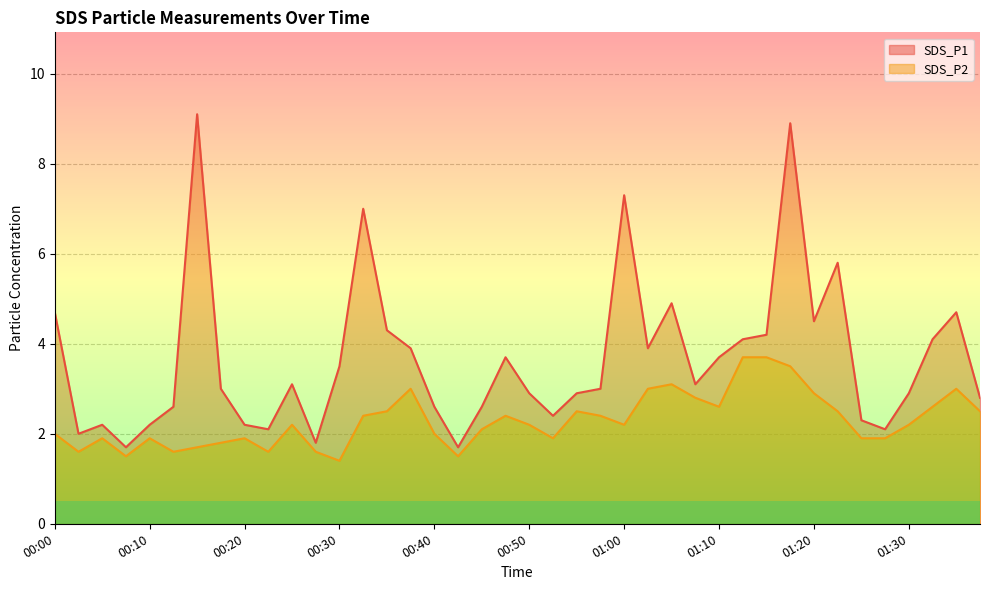

Which category has the lowest value across all series?

00:30